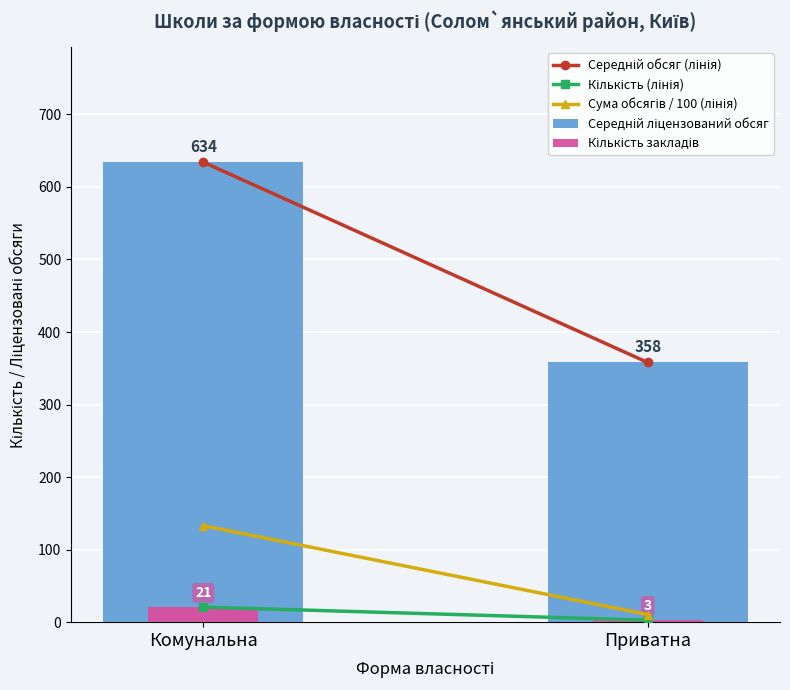

What is the total value across all series at Приватна?

732.7